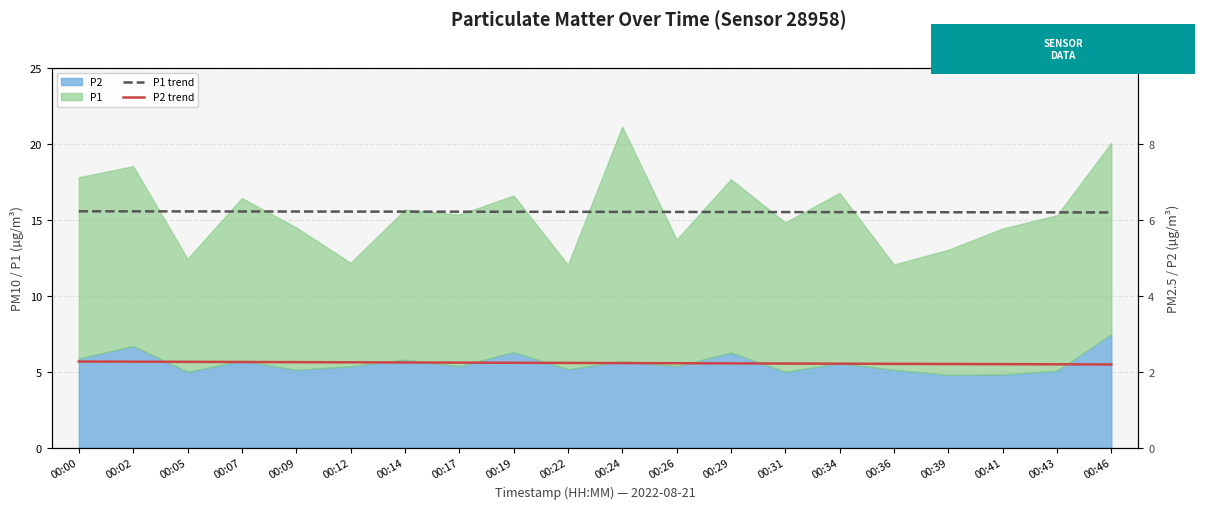

Count the P1 trend values in the range 15 to 16.

20